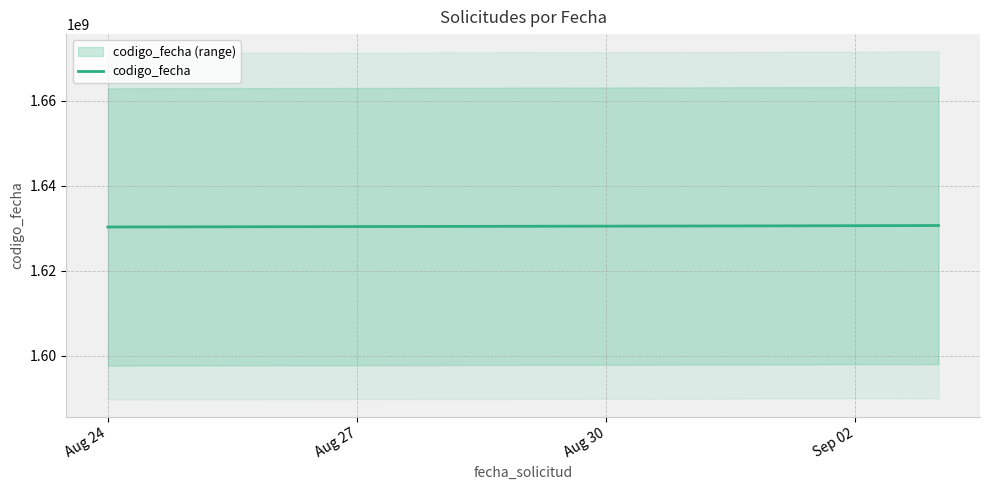

What is the lowest value of the codigo_fecha series?

1630332870